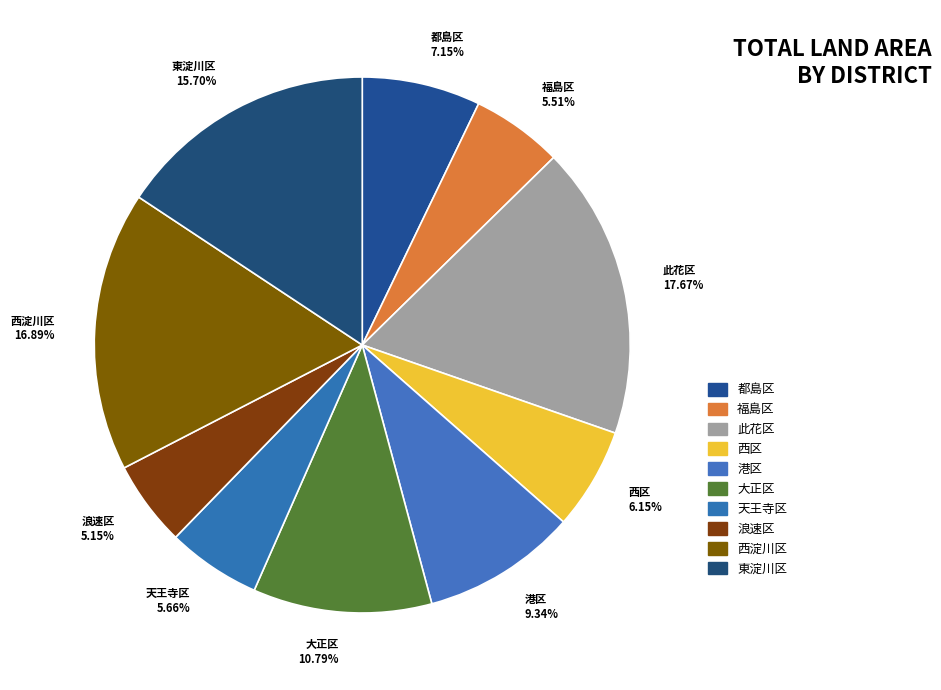

To the nearest percent, what percentage of the pie is 西区?

6%